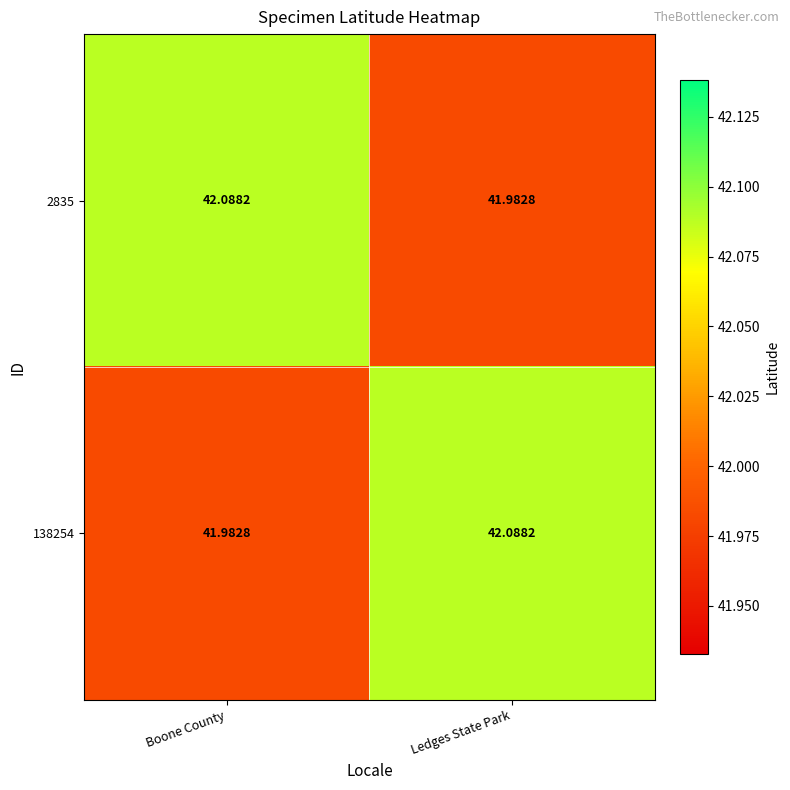

What is the difference between the highest and lowest values at Ledges State Park?

0.1